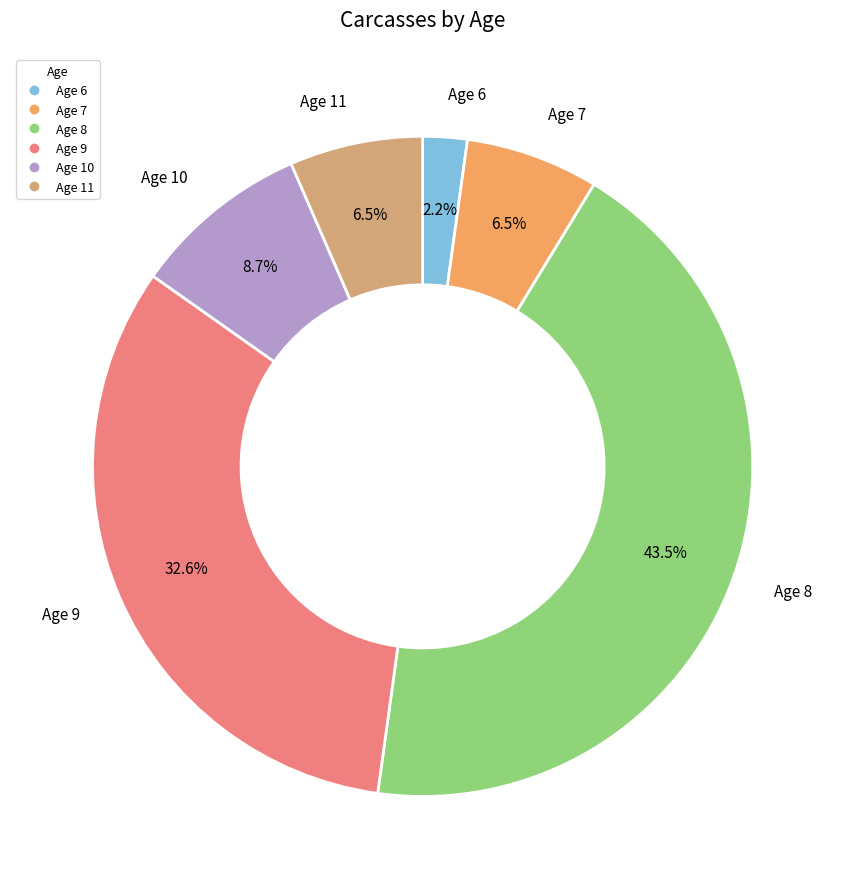

Is there any slice that represents more than half of the pie?

No